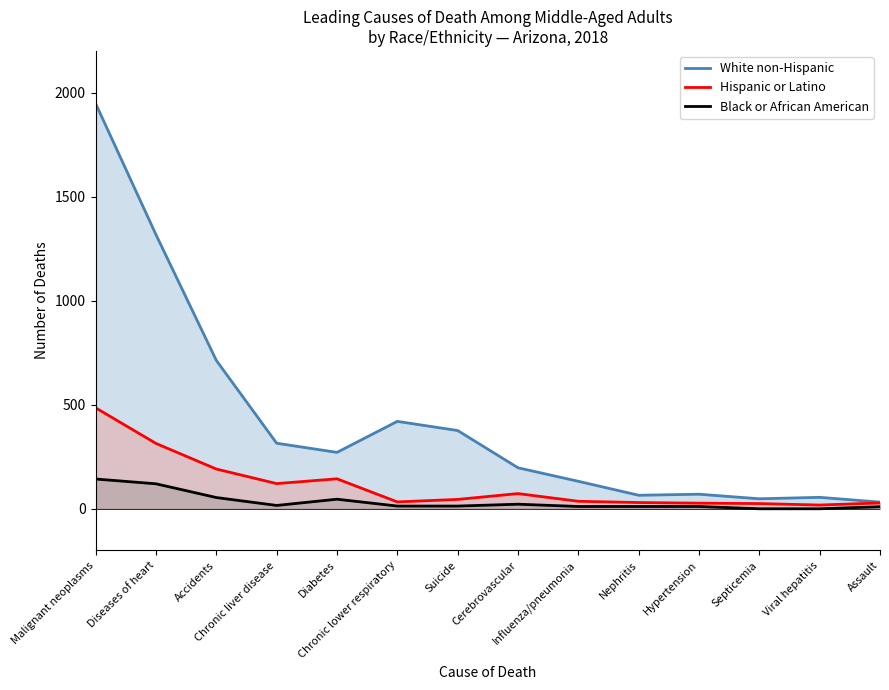

The White non-Hispanic series shows 32 at Assault. True or false?

True